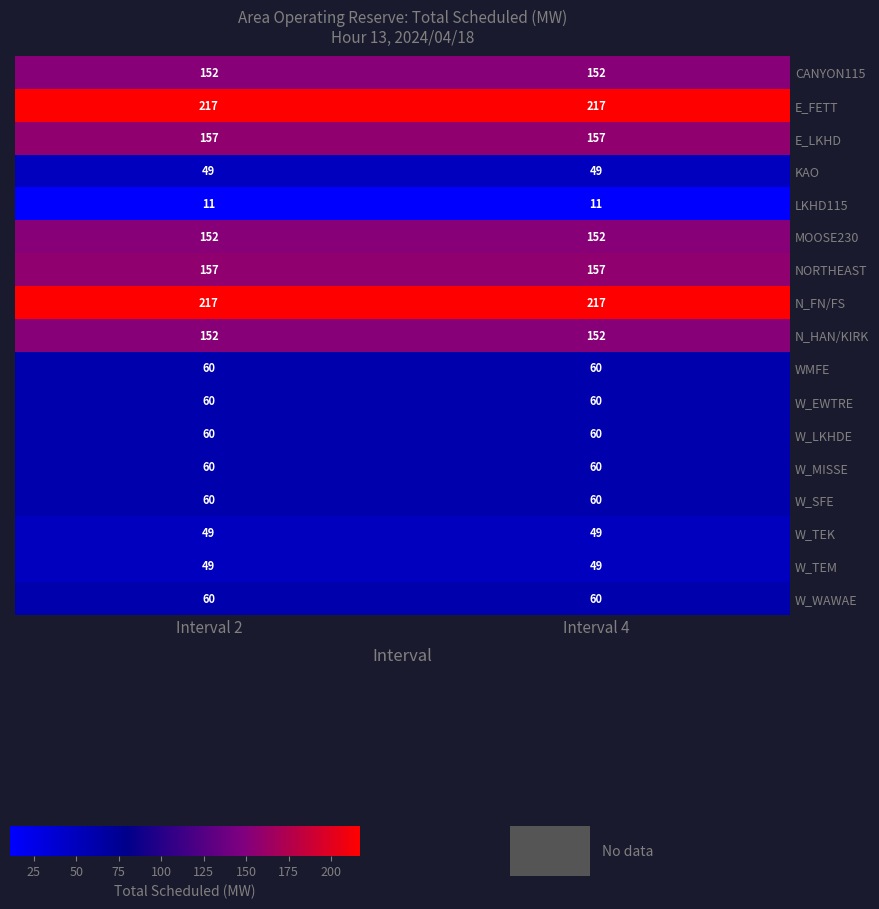

What is the lowest value of the E_LKHD series?

157